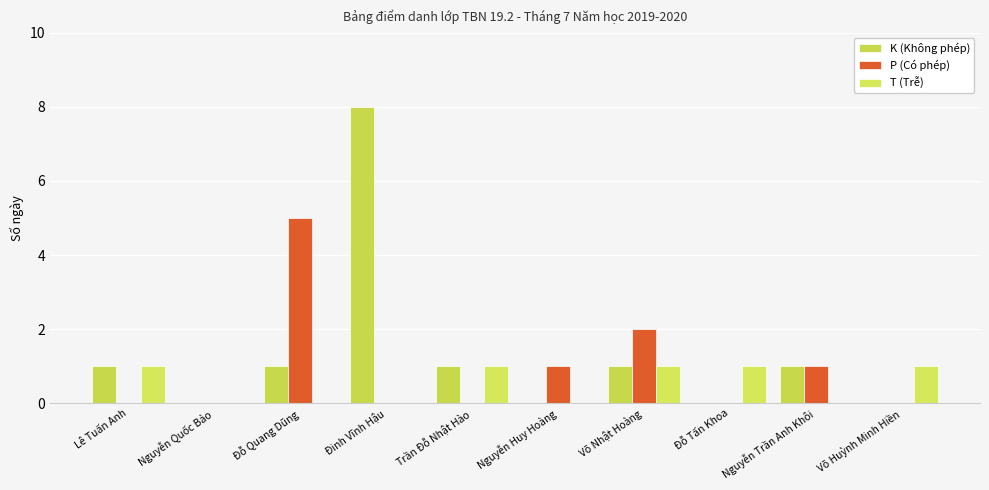

What is the total value across all series at Đinh Vĩnh Hậu?

8